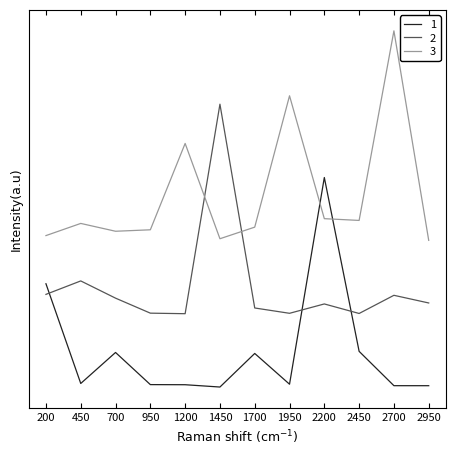

Between which two adjacent categories do 2 and 1 first intersect?

200 and 450